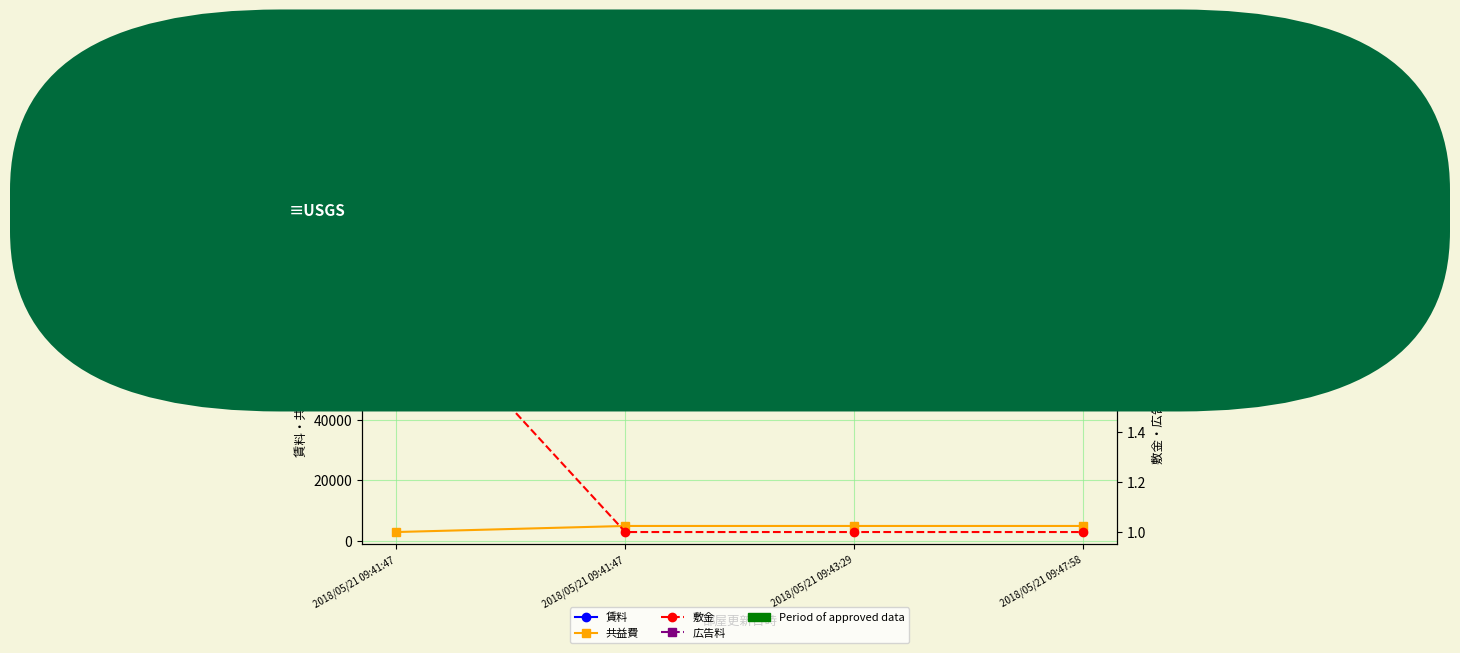

Which series has the largest range (max minus min)?

賃料